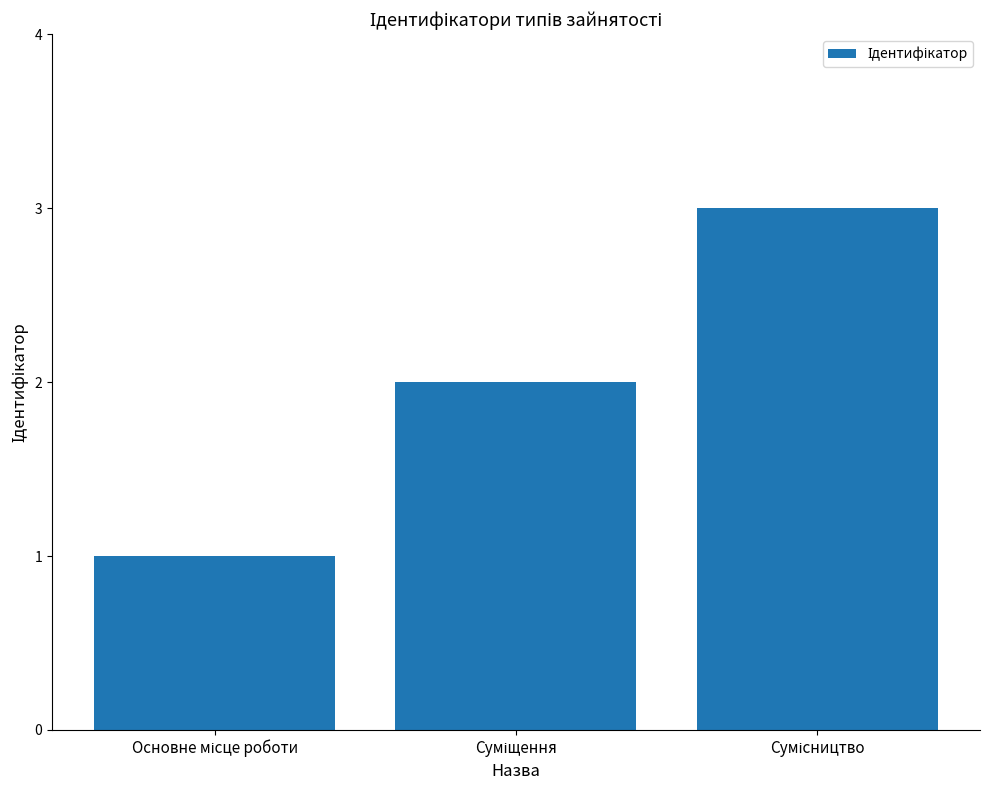

How many values are between 1 and 3?

3